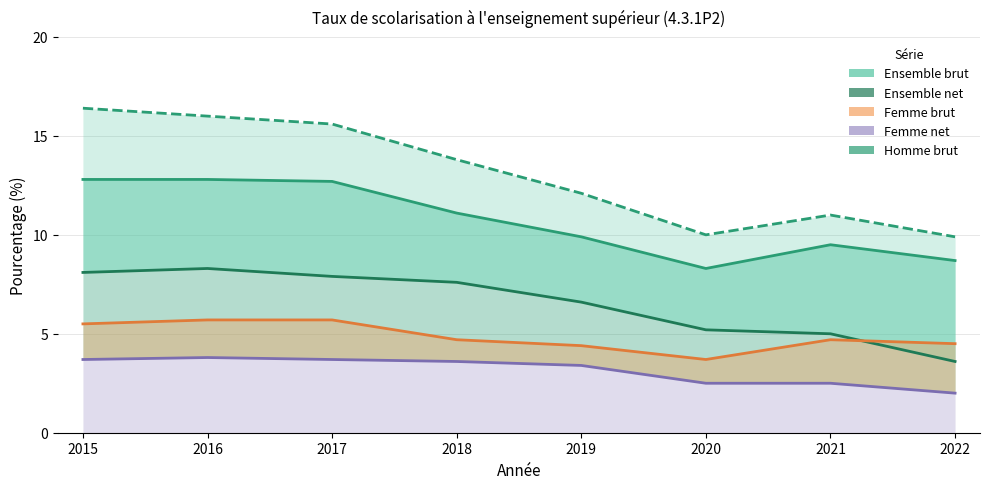

Is the value of Ensemble brut at 2022 greater than the value of Homme brut at 2022?

No